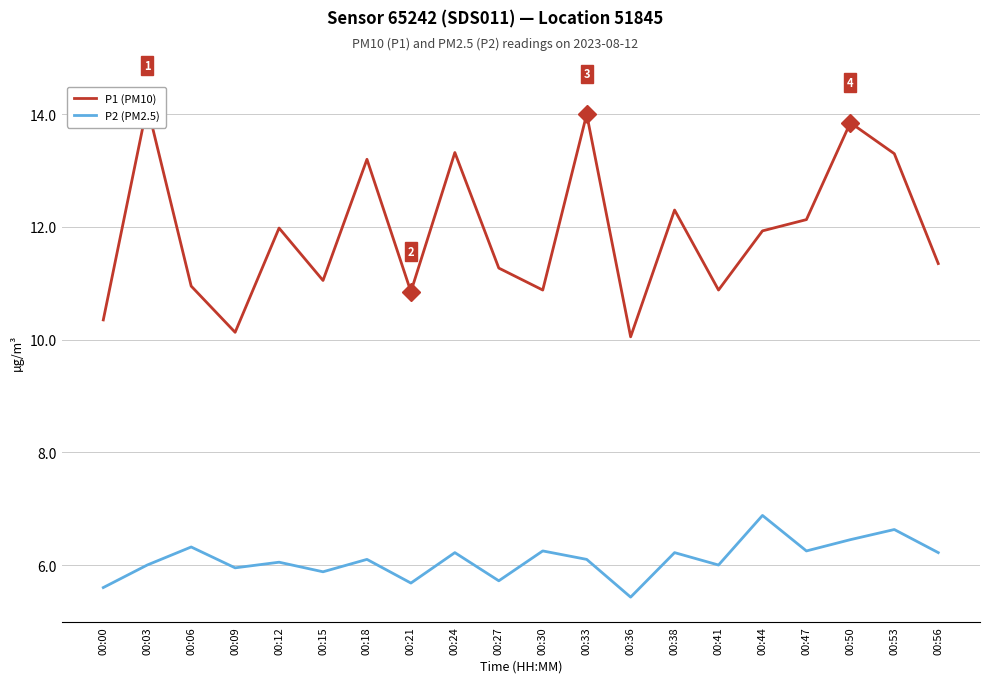

Which has a higher value, 00:38 or 00:56?

00:38